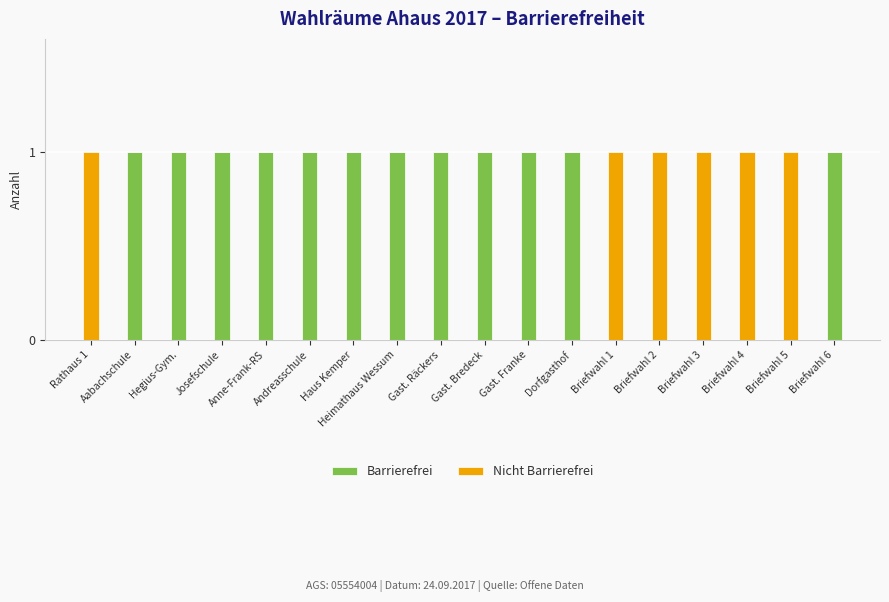

The value of Barrierefrei at Anne-Frank-RS is 0. True or false?

False